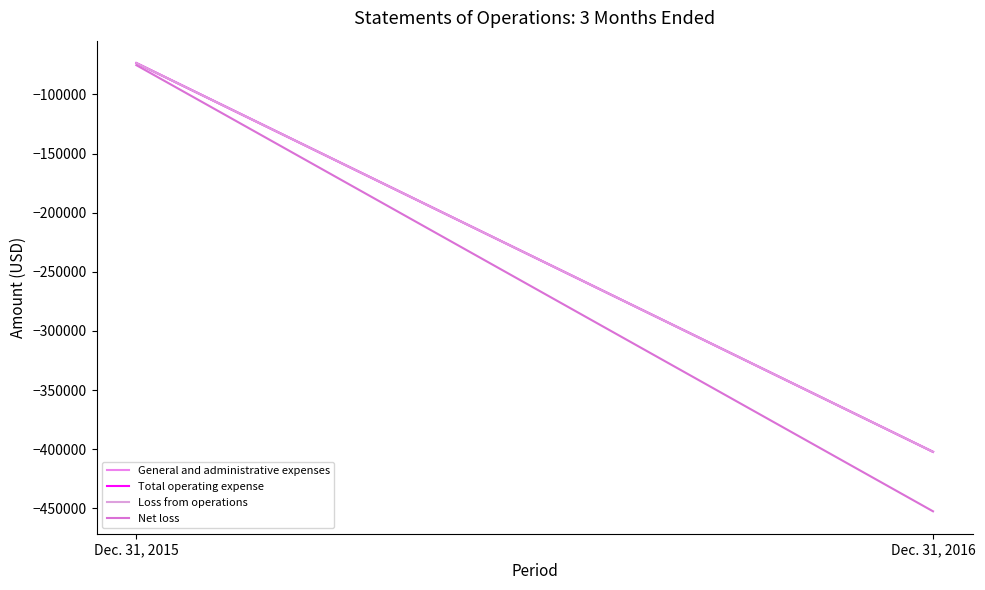

Is this an area chart (filled region under the line)?

No